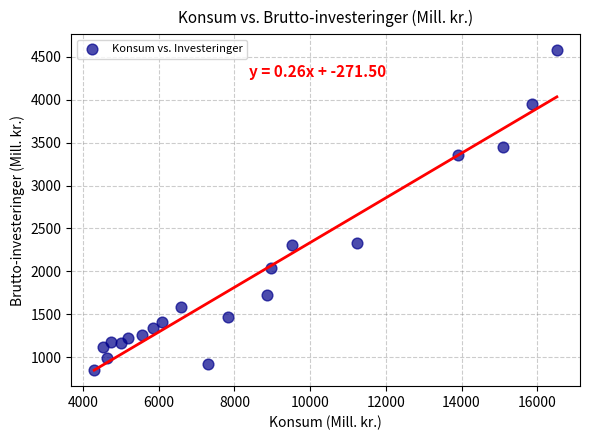

What is the range of Y values (max minus min)?

3725